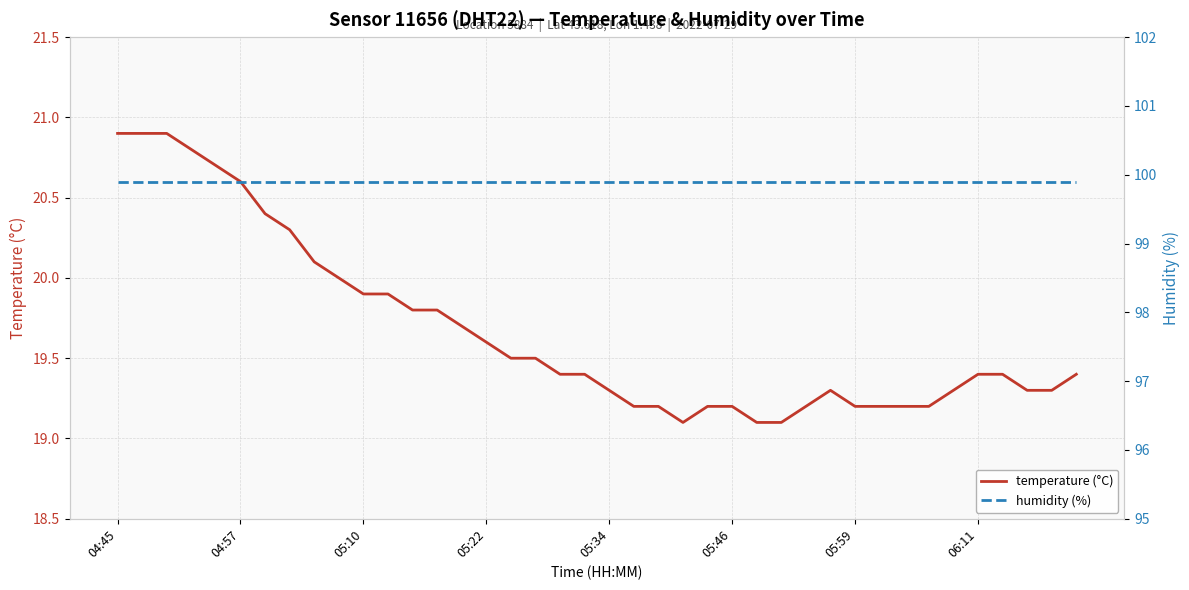

What is the highest value of the temperature (°C) series?

20.9